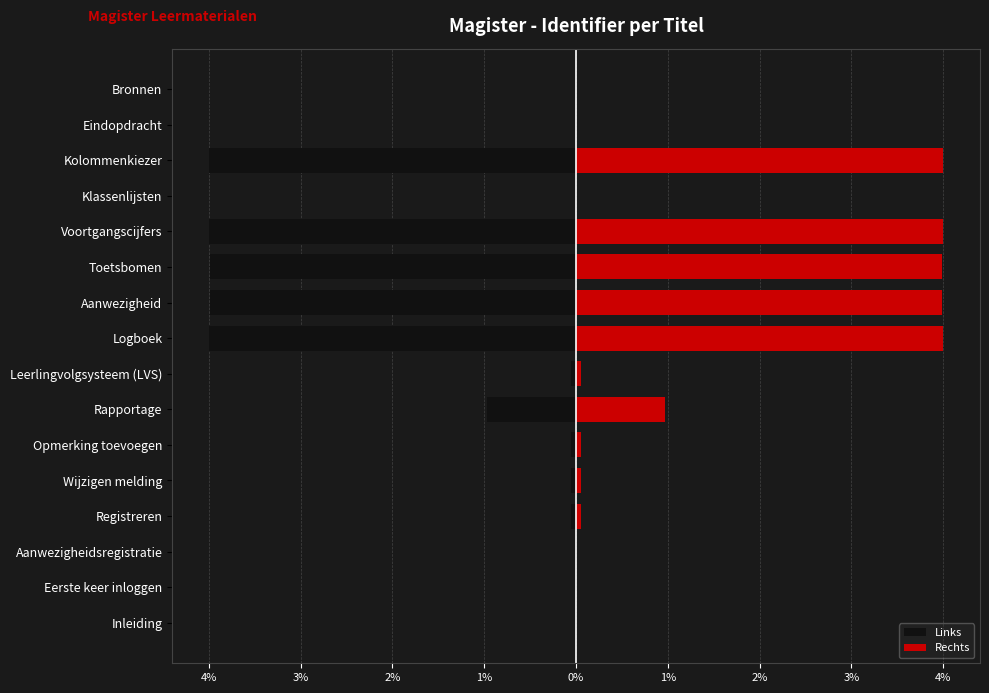

Count the number of data series in this chart.

2